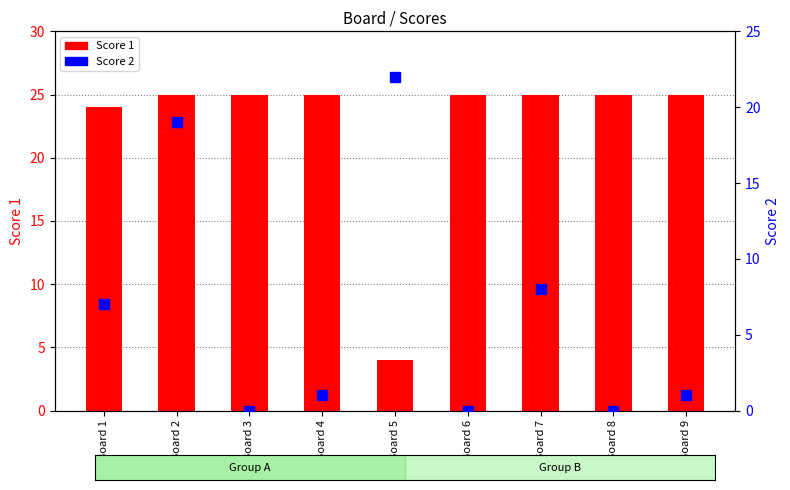

What is the sum of all Score 1 values?

203